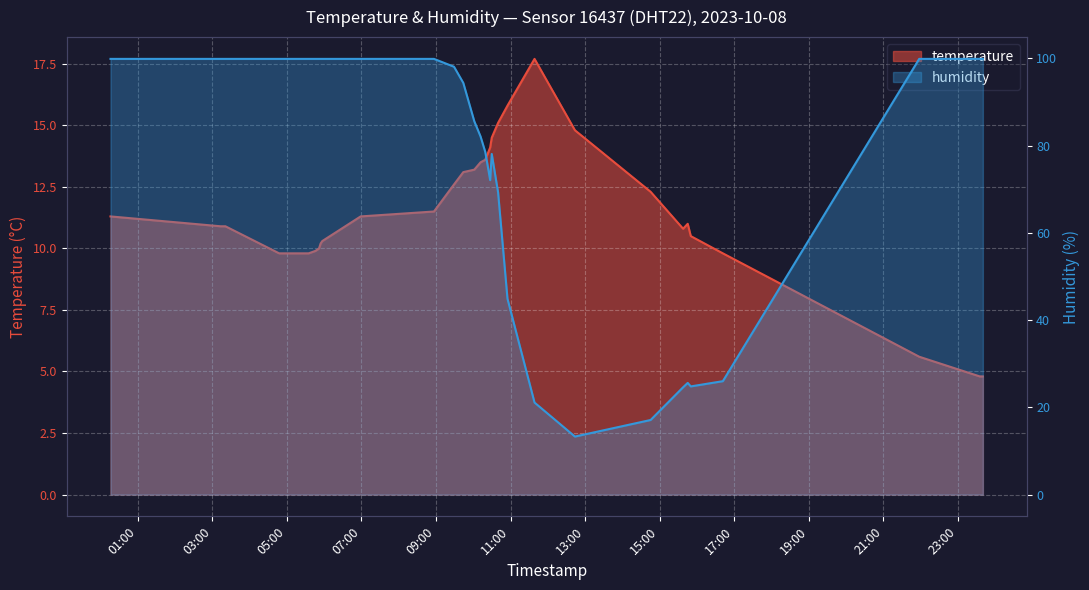

What is the greatest value displayed?

99.9